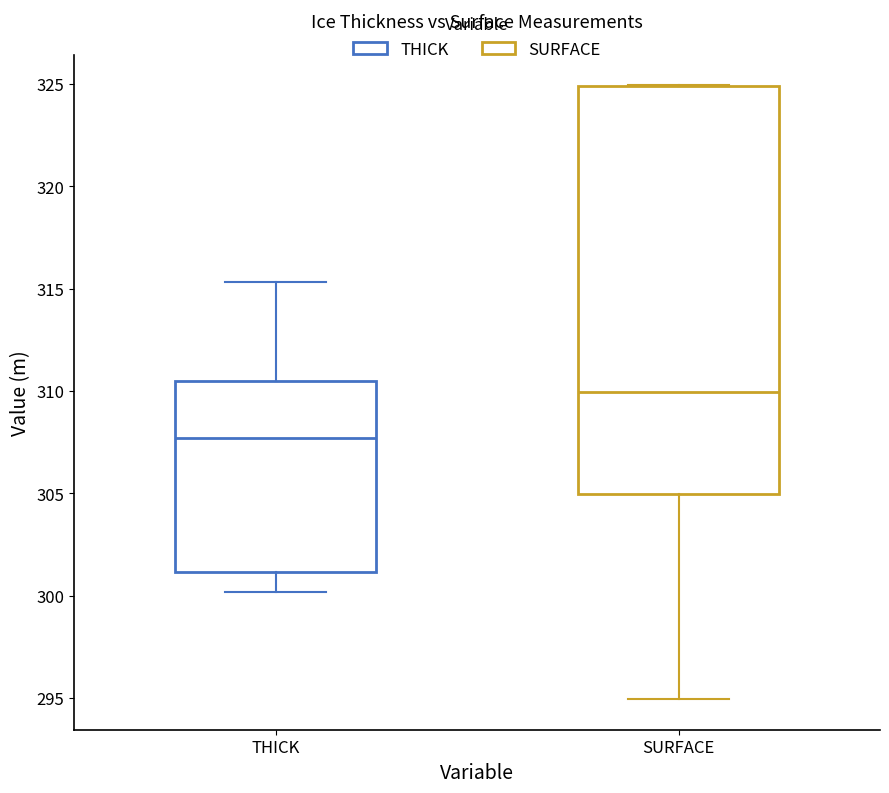

Reading left to right, read every box against the y-axis: the position of its median line, the range the box covers, and the ends of its whiskers. The values are not printed on the chart, so give them approximately, as read against the axis.

THICK: median 307.5, box 301.0 to 310.5, whiskers 300.0 to 315.5
SURFACE: median 310.0, box 305.0 to 325.0, whiskers 295.0 to 325.0